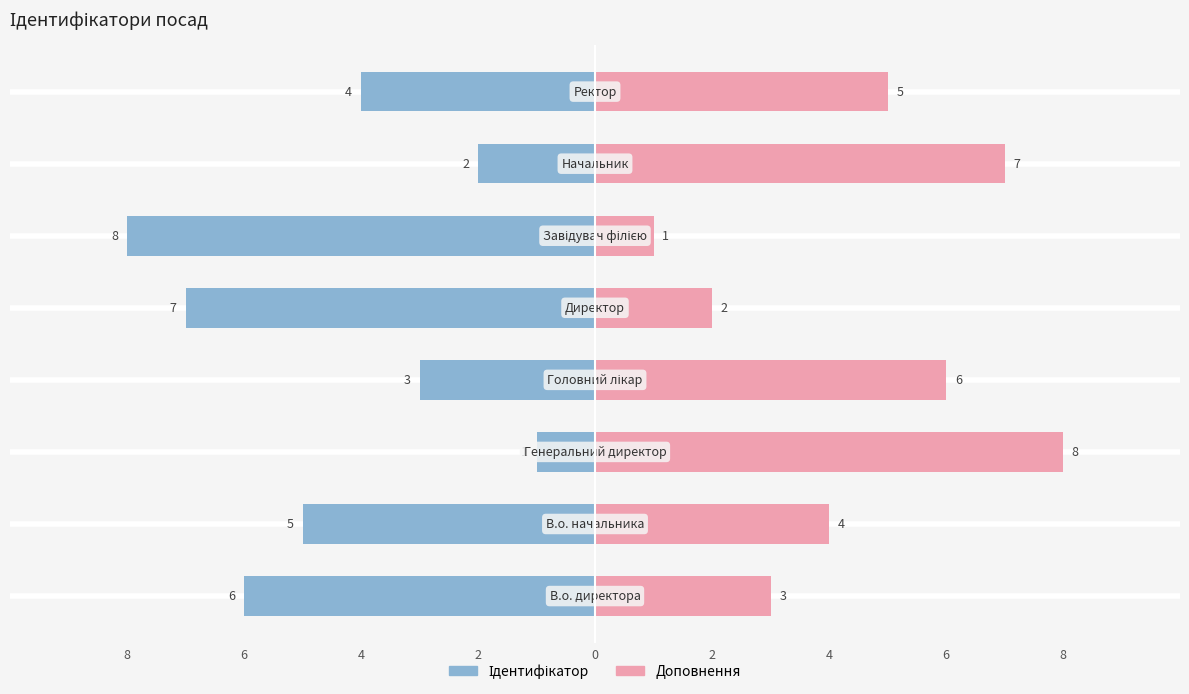

True or false: Доповнення (право) has a value of 1 at 2.

True